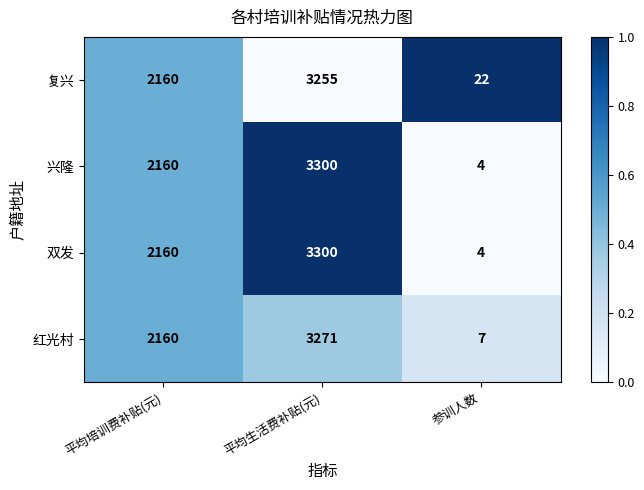

Reading right to left, extract all data points from this chart.

复兴: 参训人数=22	平均生活费补贴(元)=3255	平均培训费补贴(元)=2160
兴隆: 参训人数=4	平均生活费补贴(元)=3300	平均培训费补贴(元)=2160
双发: 参训人数=4	平均生活费补贴(元)=3300	平均培训费补贴(元)=2160
红光村: 参训人数=7	平均生活费补贴(元)=3271	平均培训费补贴(元)=2160